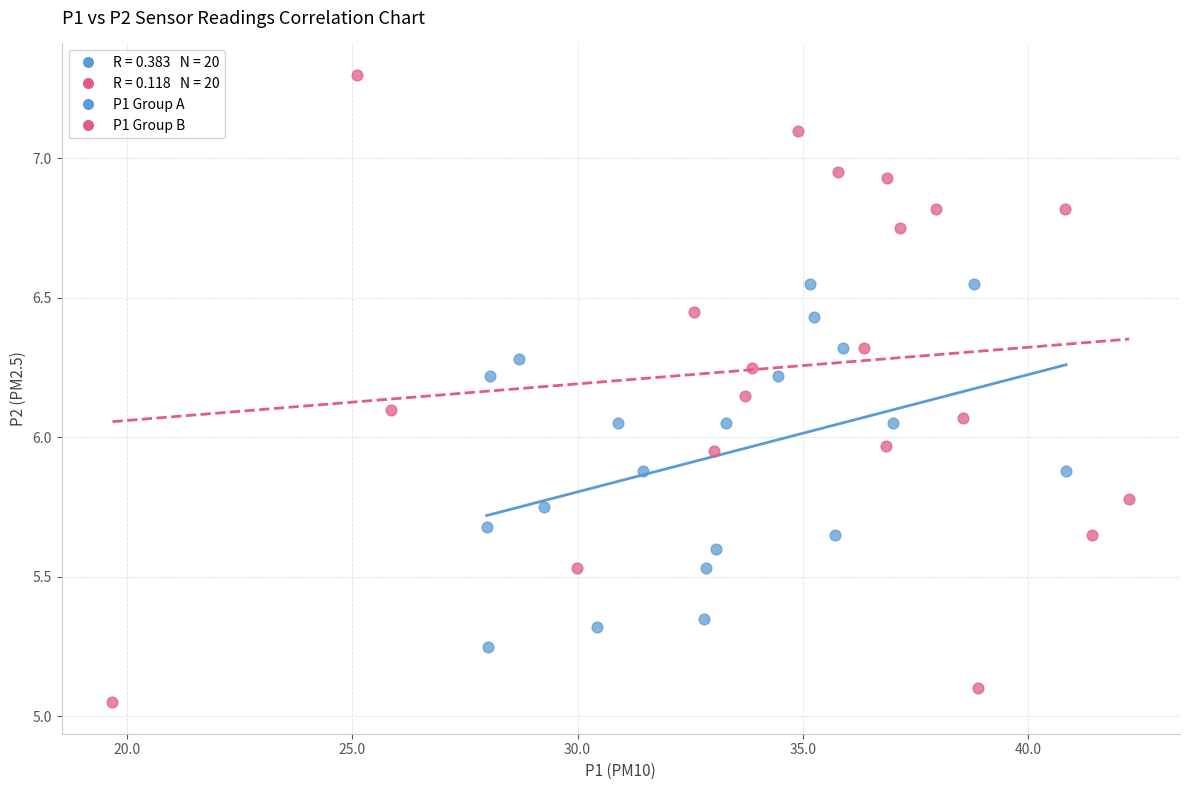

Which series has the largest Y range (max minus min)?

P1 Group B